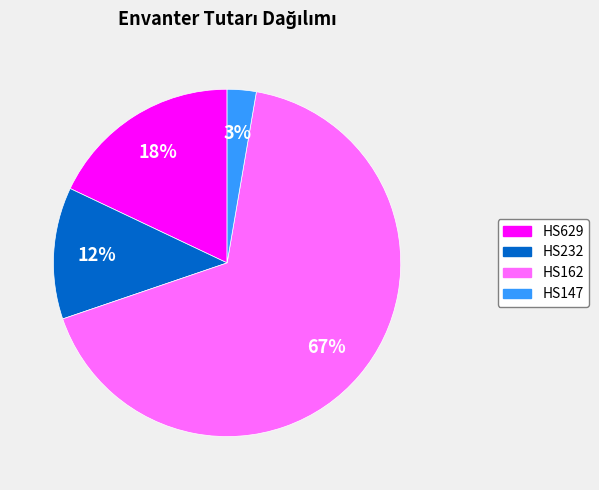

To the nearest percent, what is the difference between the largest and smallest slice percentages?

64%